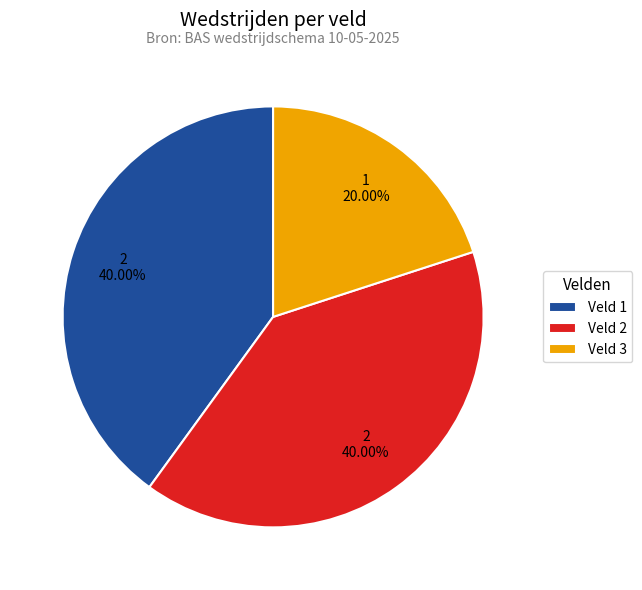

Combined, do Veld 1 and Veld 3 account for over 50%?

Yes